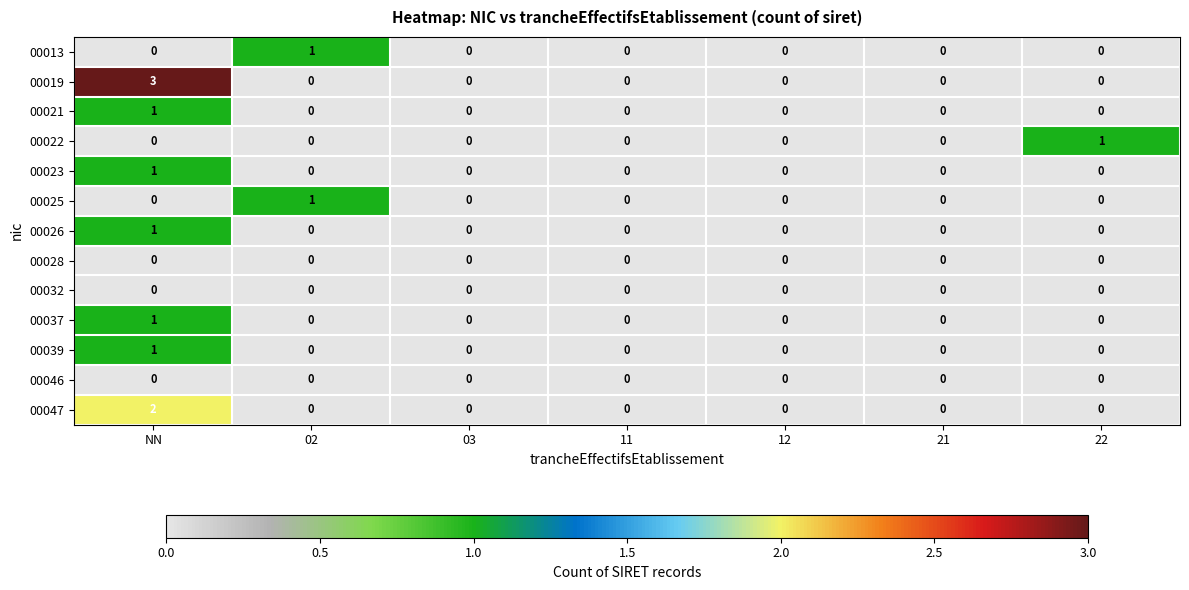

Which category has the highest value across all series?

NN